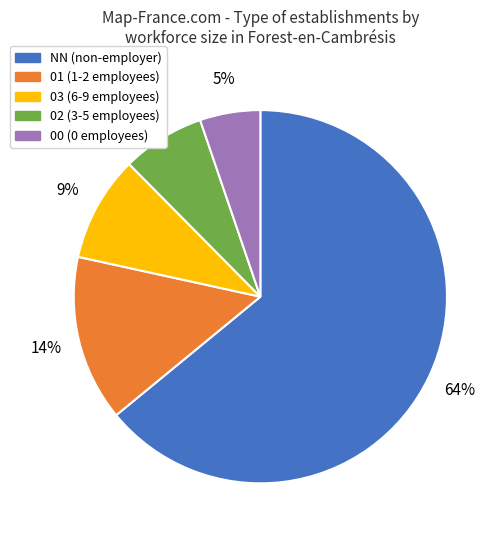

To the nearest percent, what is the average slice percentage?

20%